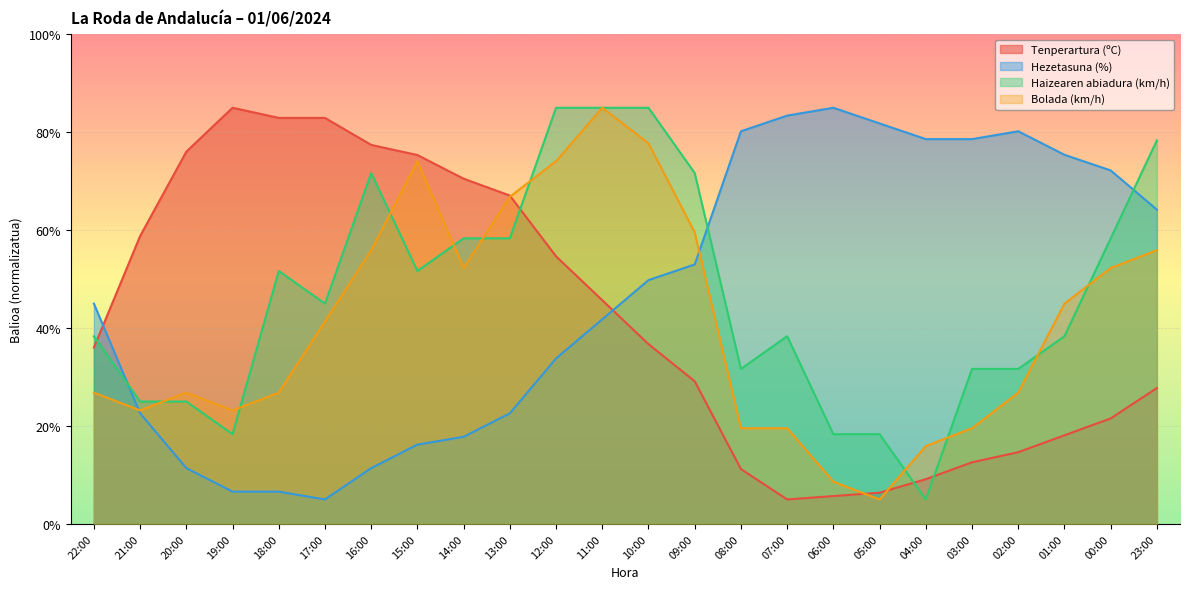

Count the number of categories in the chart.

24